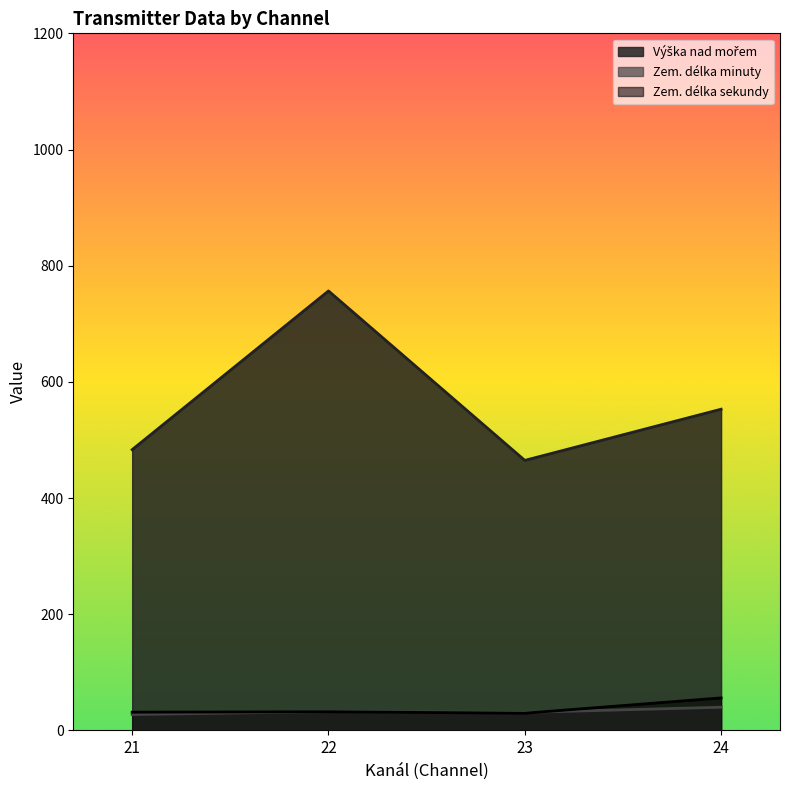

True or false: Výška nad mořem and Zem. délka minuty intersect in this chart.

False